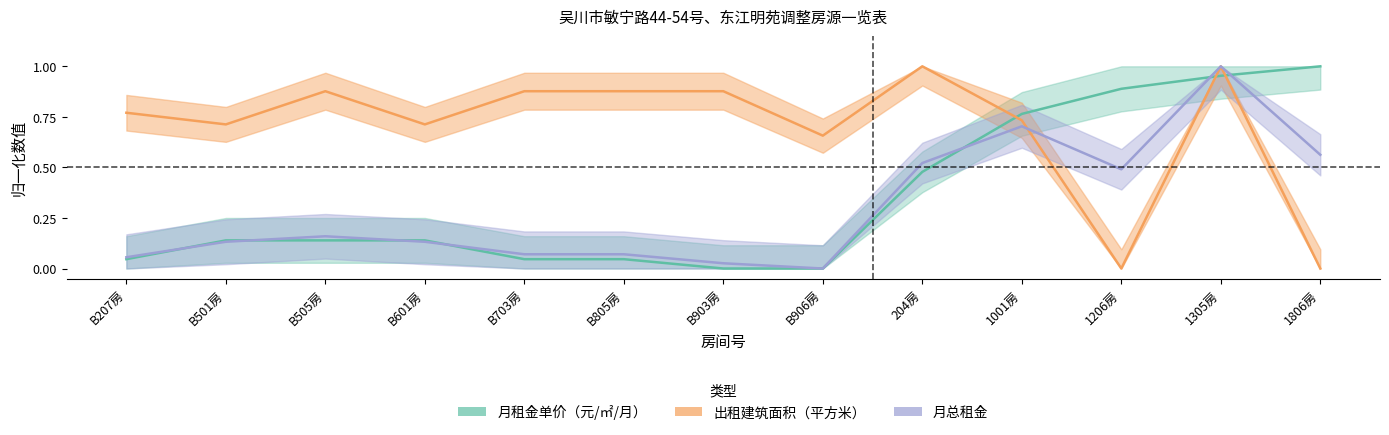

Rank the series at B501房 from lowest to highest value.

月总租金, 月租金单价（元/㎡/月）, 出租建筑面积（平方米）